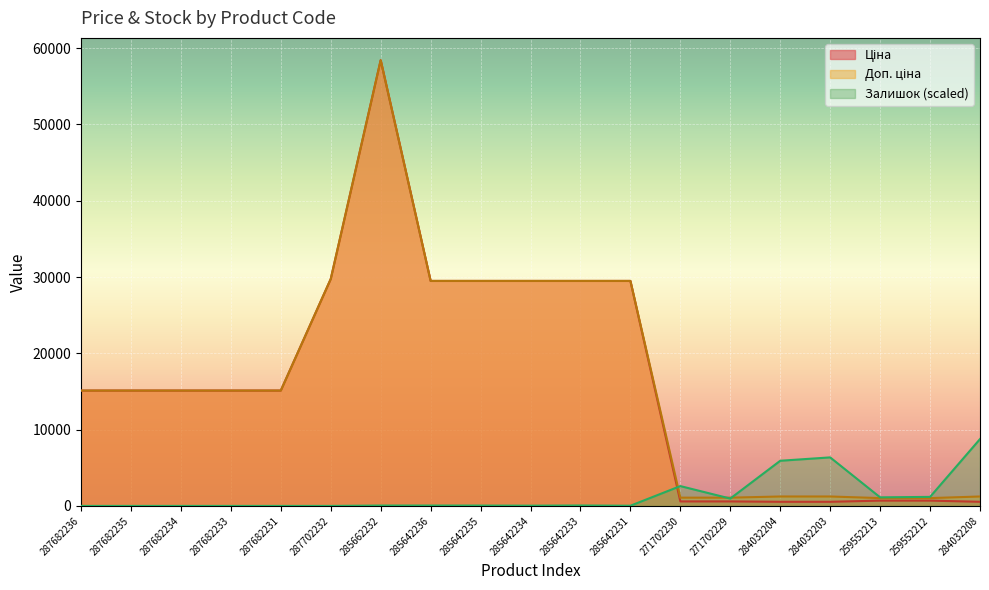

True or false: Ціна has more than 2 points higher than both neighbors.

False